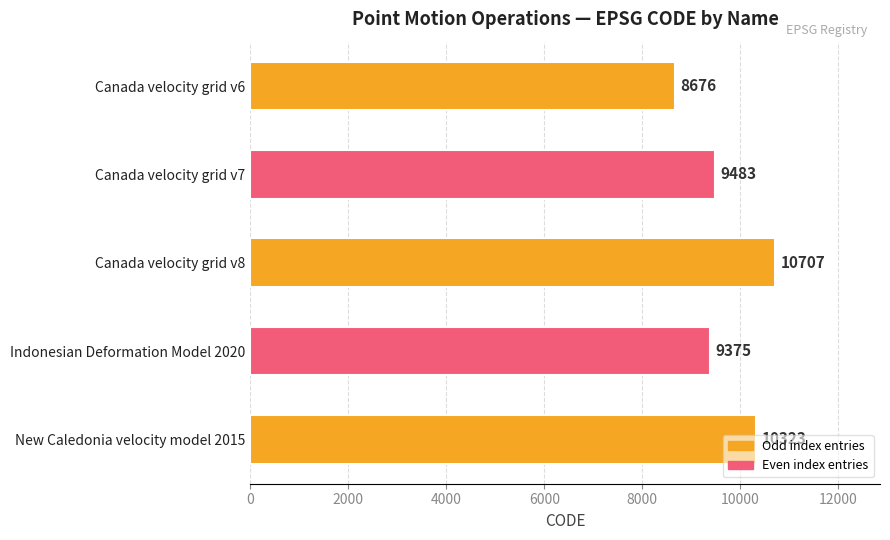

What is the maximum value shown in the chart?

10707